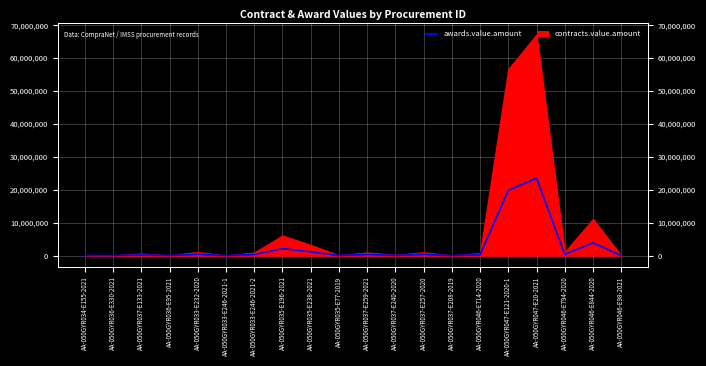

The chart shows a value of 471006.5 at AA-050GYR033-E246-2021-2. True or false?

False